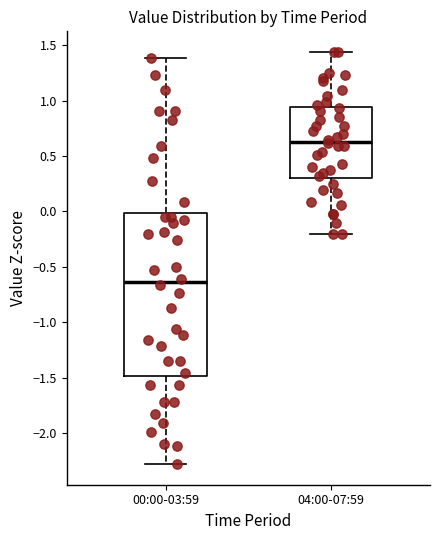

Reading left to right, transcribe this box plot: for each box, give where its median line is, the range the box spans, and where its two whiskers end, as read against the y-axis. The values are not printed on the chart, so give them approximately, as read against the axis.

00:00-03:59: median -0.65, box -1.50 to 0.00, whiskers -2.30 to 1.40
04:00-07:59: median 0.65, box 0.30 to 0.95, whiskers -0.20 to 1.45